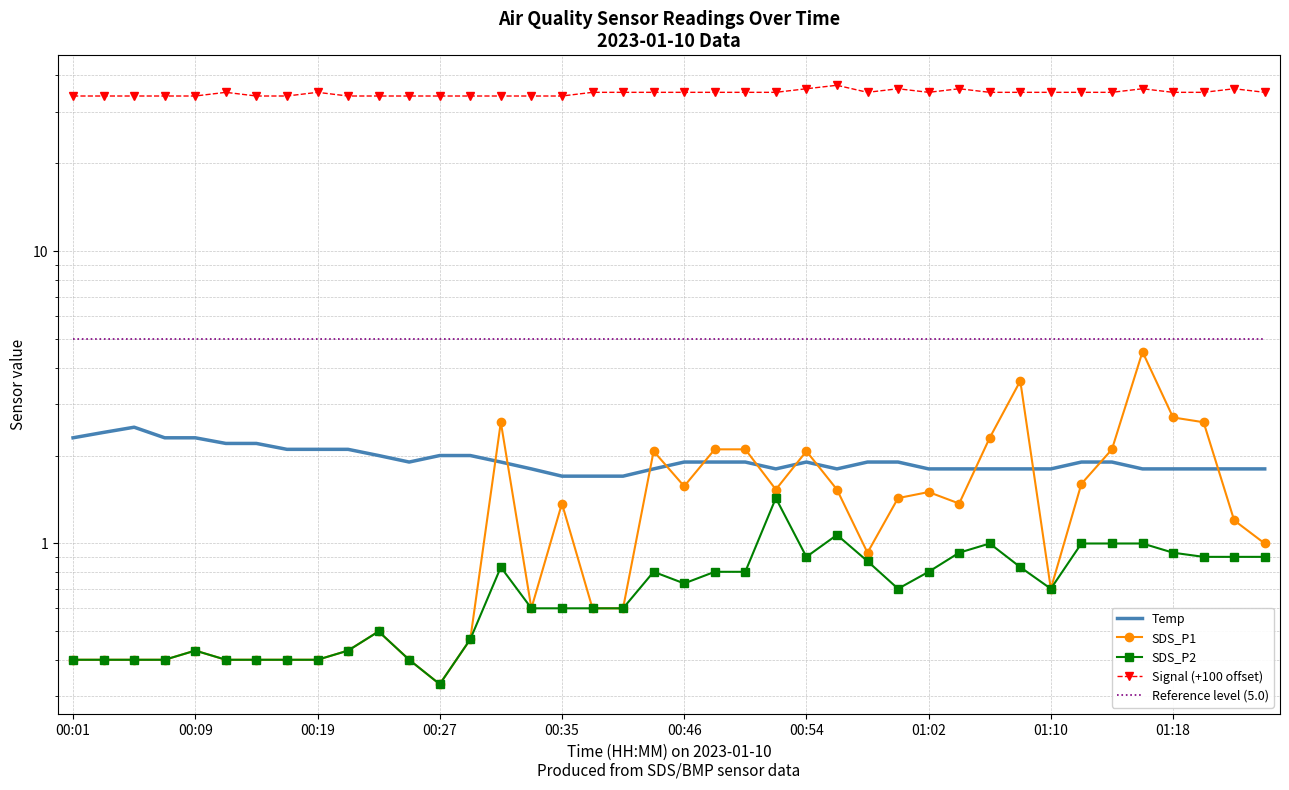

The value of Signal (+100 offset) at 11 is 48.9. True or false?

False